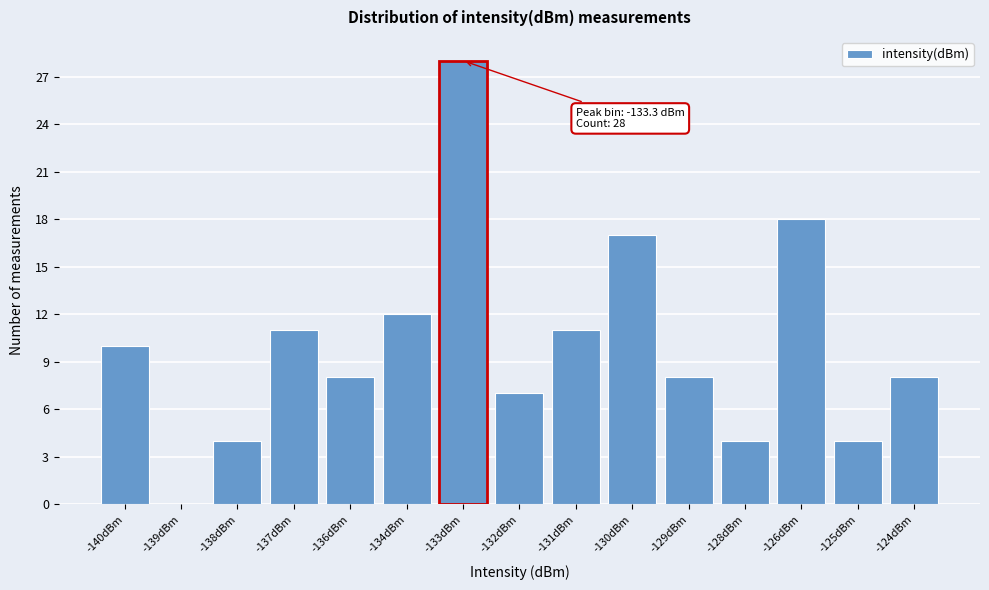

Reading left to right, extract all data points from this chart.

-140dBm=10	-139dBm=0	-138dBm=4	-137dBm=11	-136dBm=8	-134dBm=12	-133dBm=28	-132dBm=7	-131dBm=11	-130dBm=17	-129dBm=8	-128dBm=4	-126dBm=18	-125dBm=4	-124dBm=8